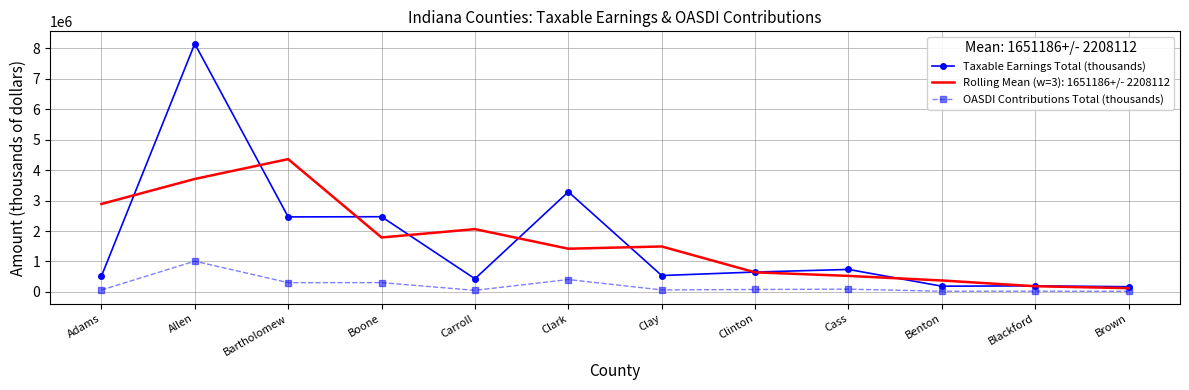

Is it true that Rolling Mean (w=3): 1651186+/- 2208112 equals 934742.4 at Cass?

False